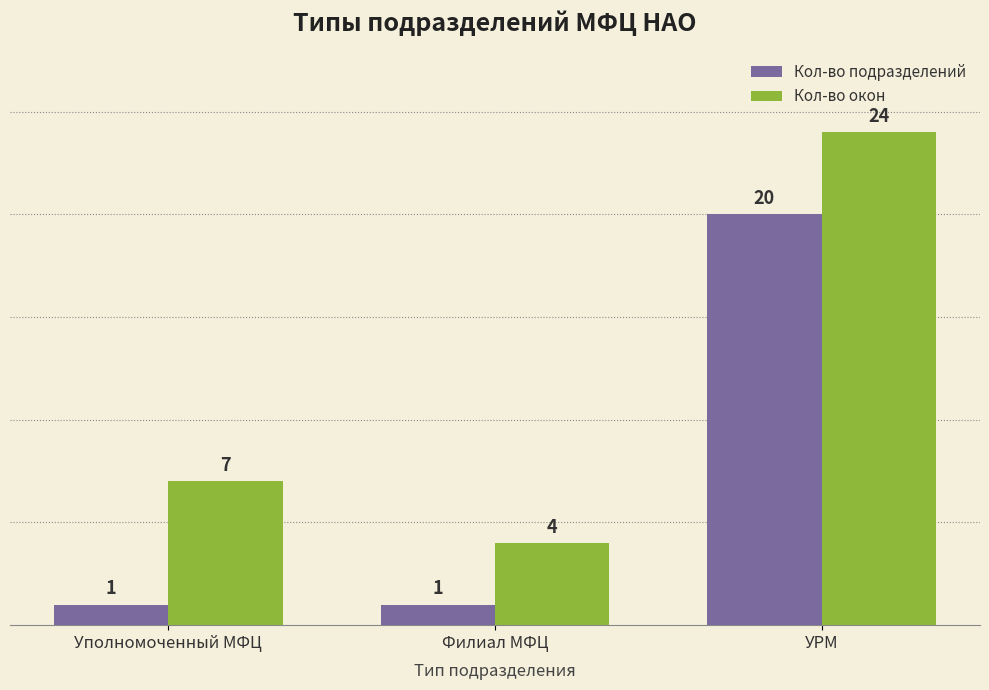

What are all the series names shown in the legend?

Кол-во подразделений, Кол-во окон